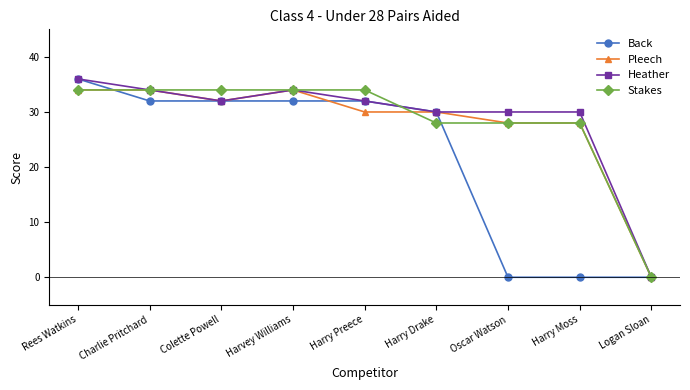

Read the Heather value at Rees Watkins.

36